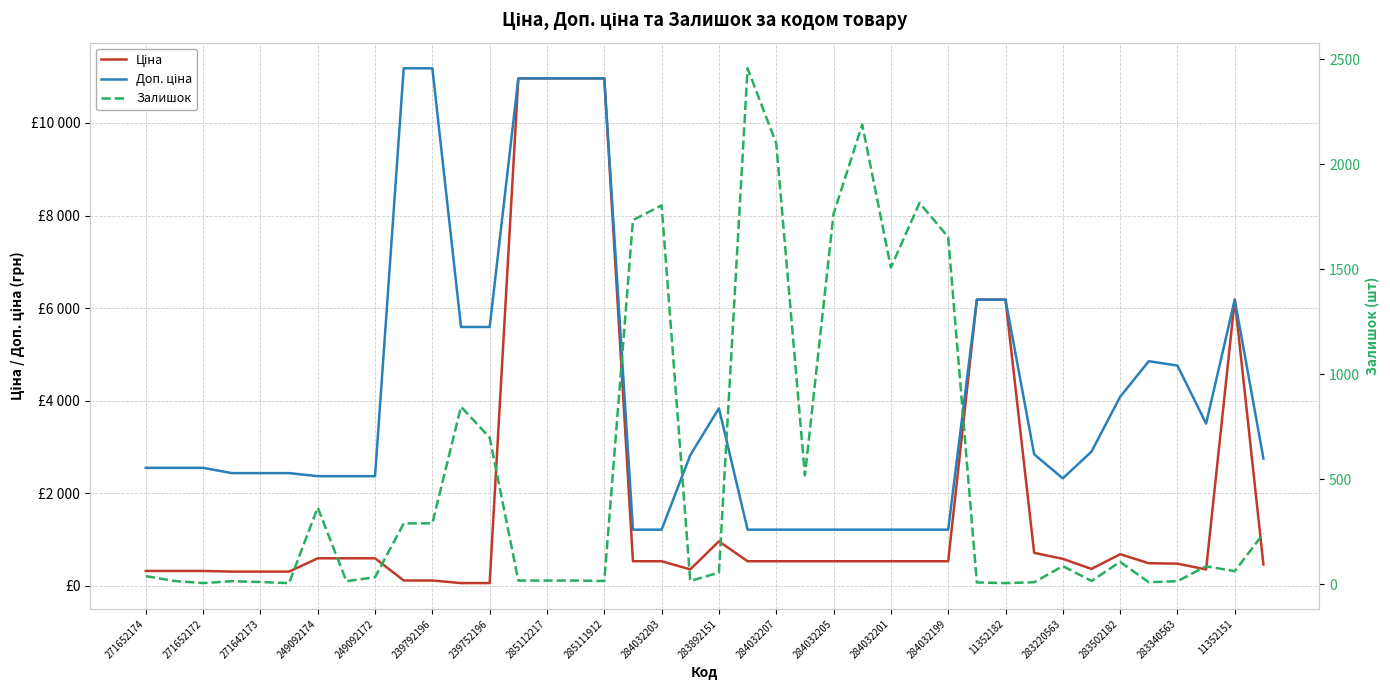

Reading left to right, extract all data points from this chart.

Ціна: 318.3	318.3	318.3	304.1	304.1	304.1	591.6	591.6	591.6	111.8	111.8	55.9	55.9	10964.4	10964.4	10964.4	10964.4	528.2	528.2	352.6	958.4	528.2	528.2	528.2	528.2	528.2	528.2	528.2	528.2	6182.6	6182.6	710.0	579.8	362.1	680.4	485.1	475.7	350.2	6182.6	457.9
Доп. ціна: 2546.4	2546.4	2546.4	2432.8	2432.8	2432.8	2366.5	2366.5	2366.5	11182.0	11182.0	5591.0	5591.0	10964.4	10964.4	10964.4	10964.4	1210.7	1210.7	2821.2	3833.8	1210.7	1210.7	1210.7	1210.7	1210.7	1210.7	1210.7	1210.7	6182.6	6182.6	2839.8	2319.2	2896.6	4082.3	4851.4	4756.7	3502.5	6182.6	2747.5
Залишок: 38.0	15.0	5.0	14.0	10.0	5.0	365.0	14.0	33.0	289.0	290.0	845.0	698.0	17.0	17.0	17.0	15.0	1734.0	1804.0	15.0	55.0	2457.0	2099.0	518.0	1764.0	2189.0	1508.0	1816.0	1653.0	8.0	5.0	9.0	86.0	15.0	106.0	9.0	14.0	85.0	62.0	241.0